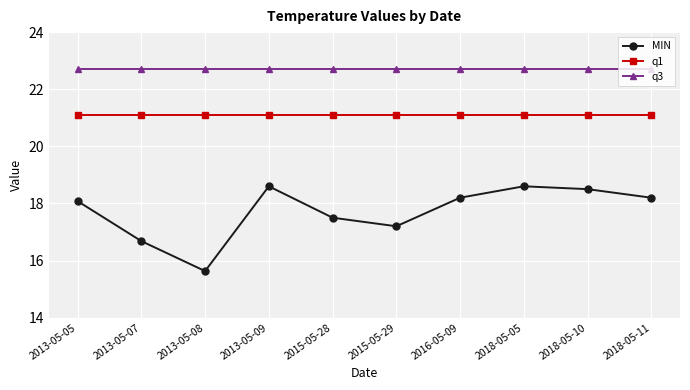

Does the chart have visible grid lines?

Yes